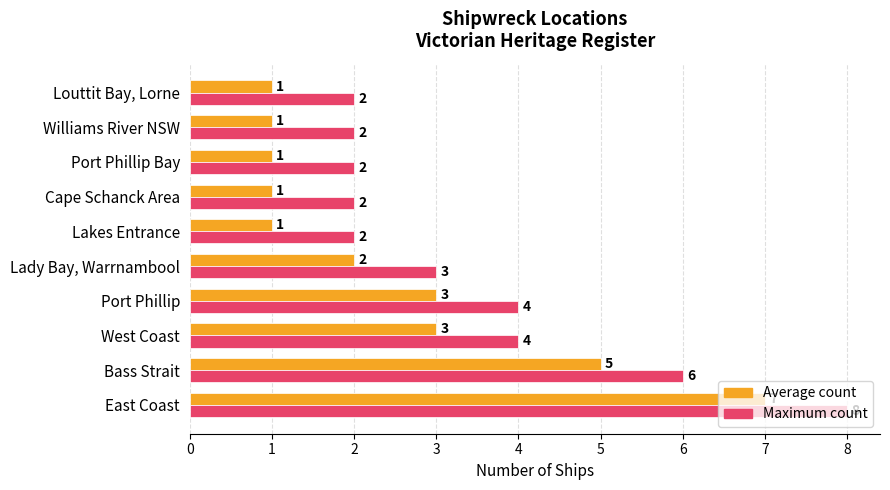

At which category is the sum across all series the highest?

East Coast